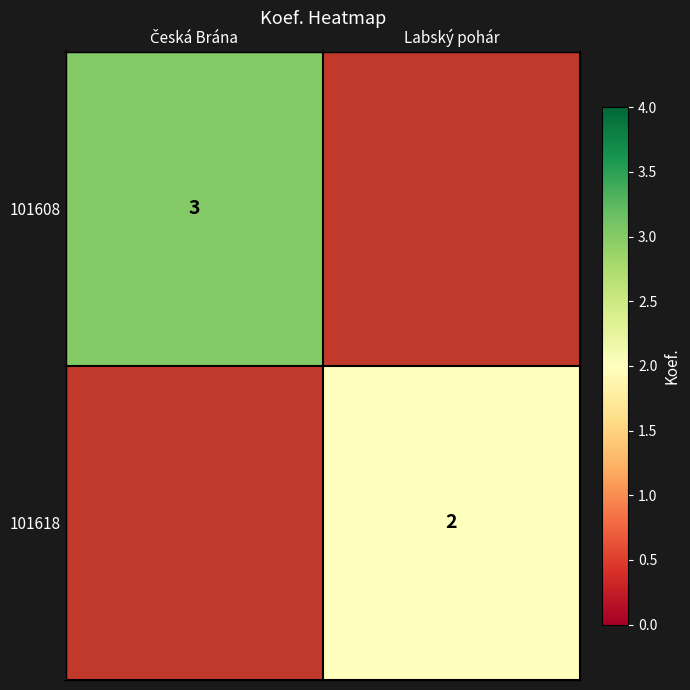

Between Labský pohár and Česká Brána, which is larger?

Česká Brána